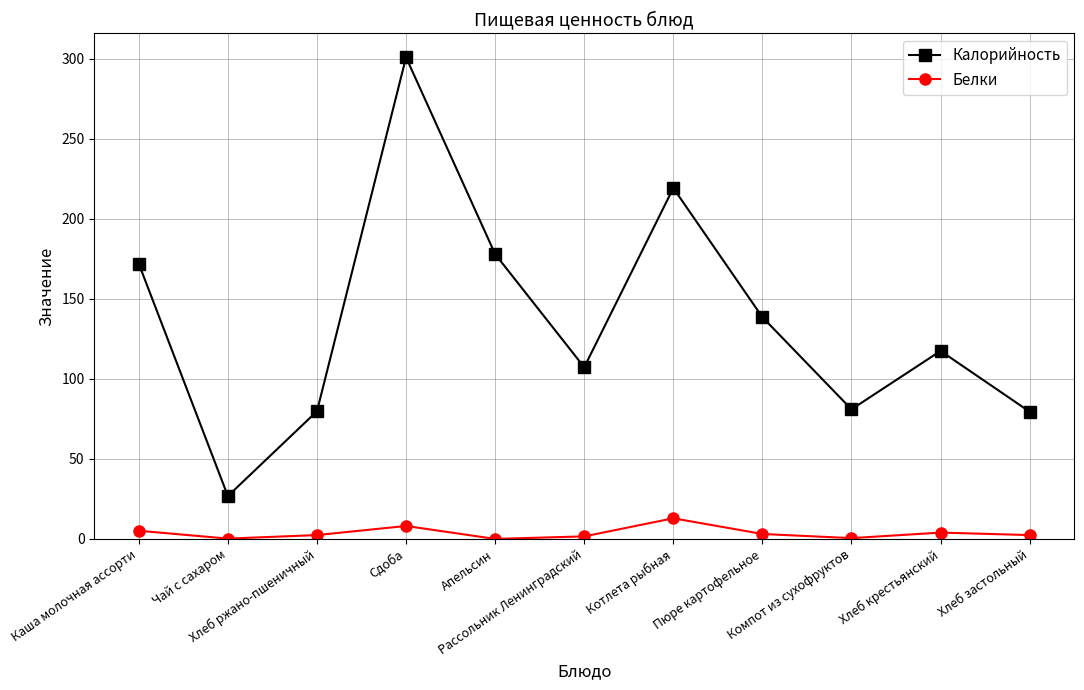

How many values in the Калорийность series are below 117?

5